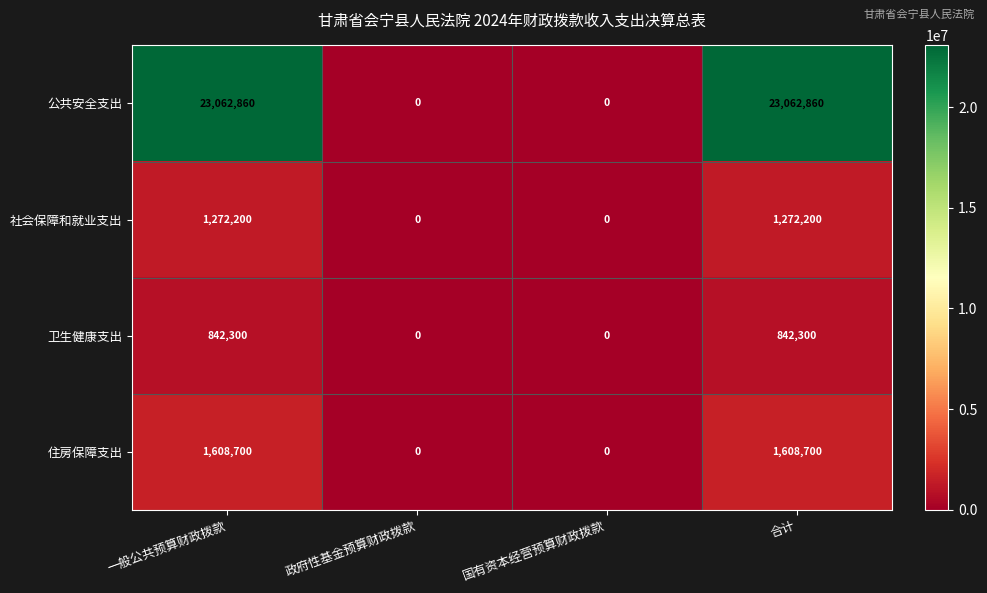

Which series has the largest total across all categories?

公共安全支出